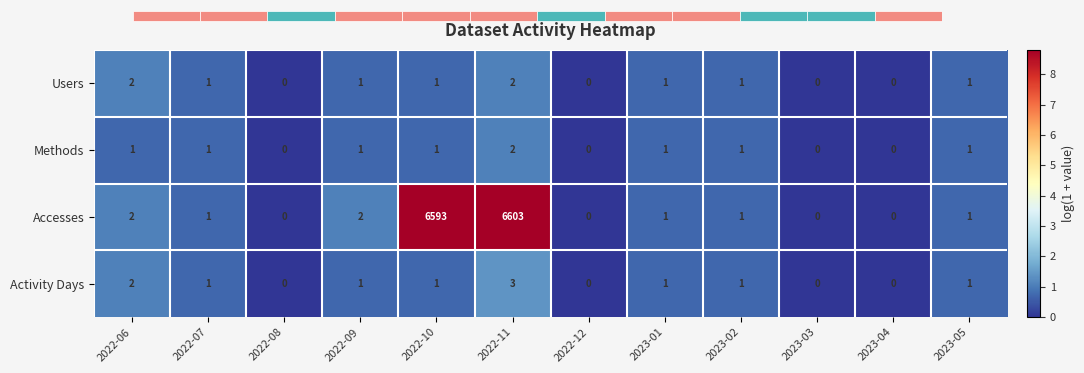

Is it true that Users equals 1 at 2022-07?

True